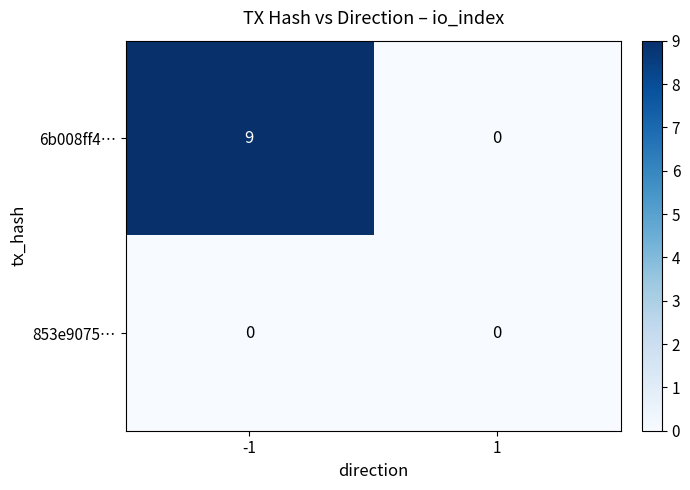

Which series has the largest range (max minus min)?

6b008ff4…